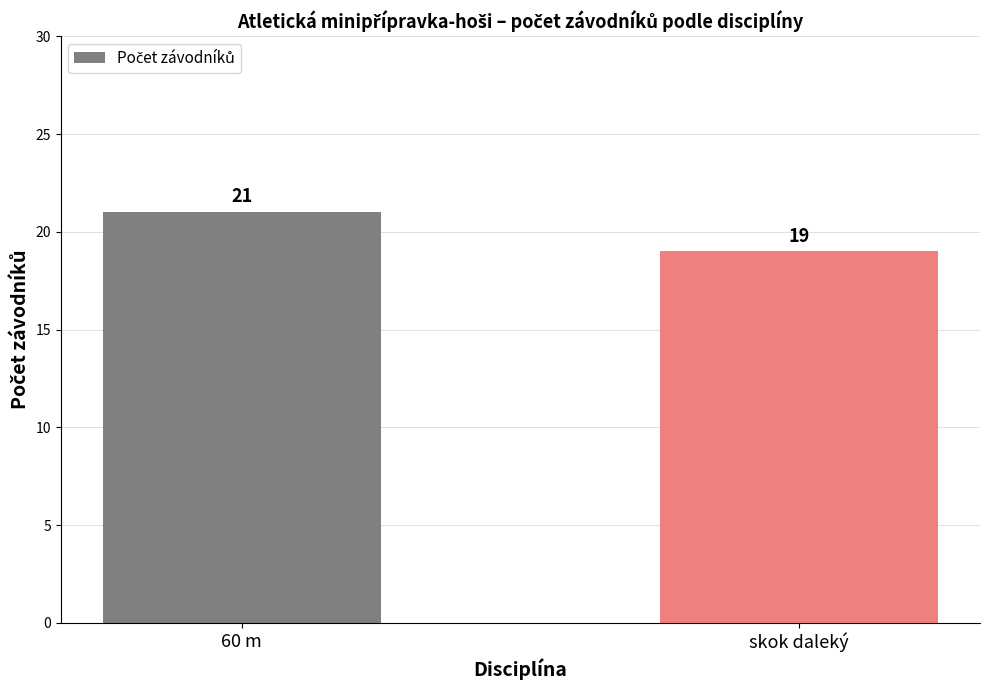

How many values are between 19 and 21?

2